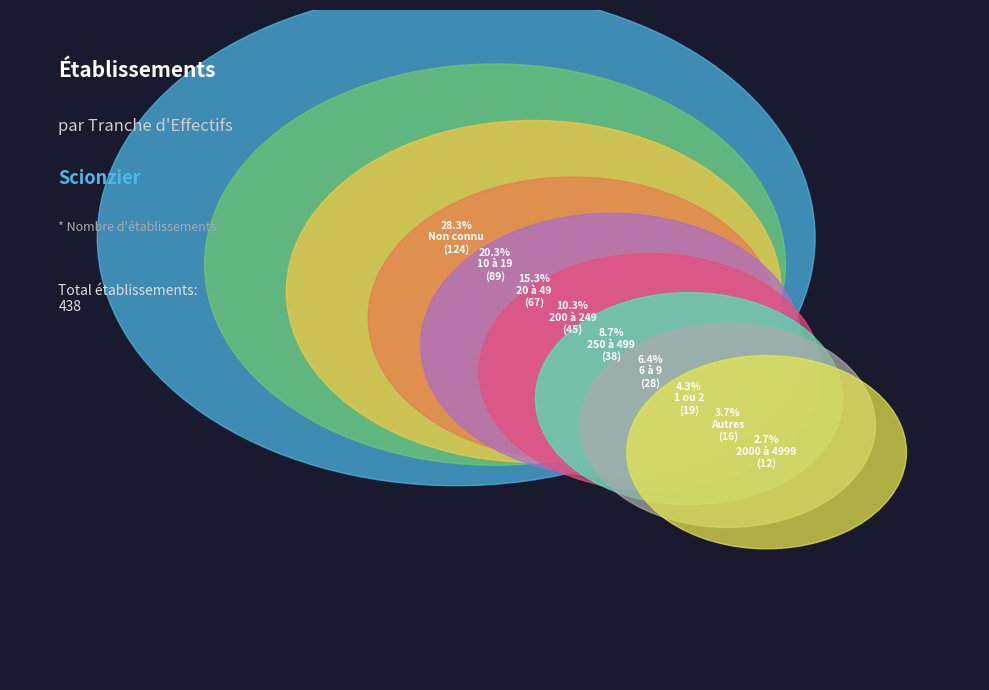

Does any single category account for the majority?

No